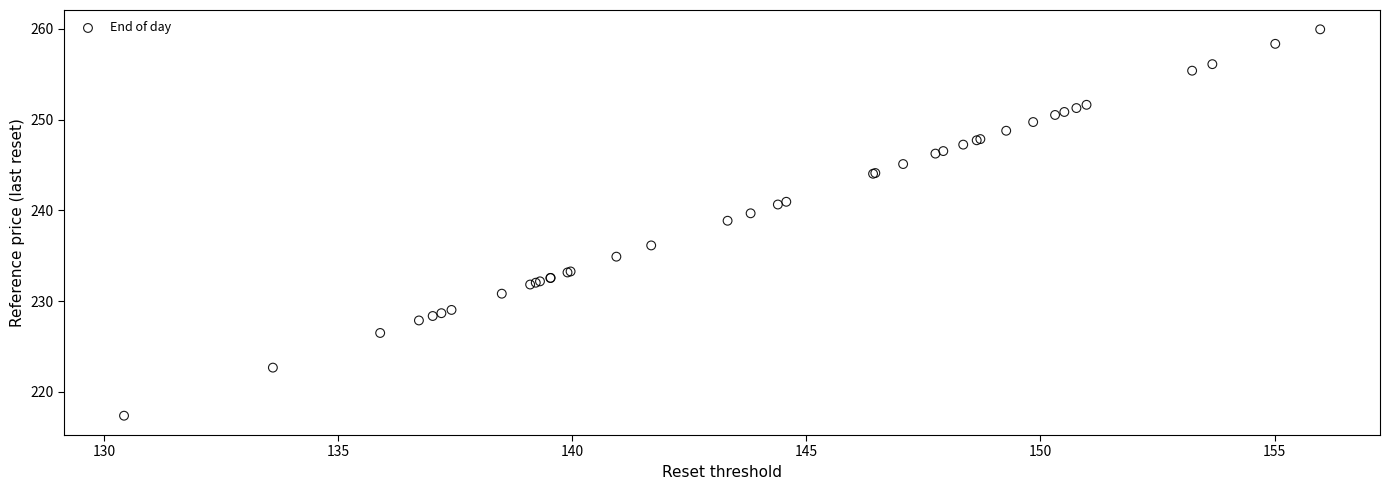

What Y value in the scatter plot is closest to 238?

238.9